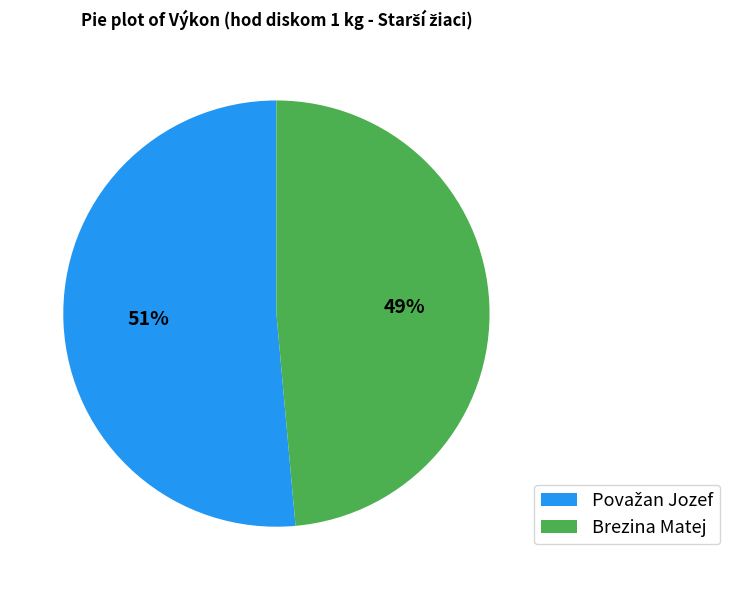

What percentage is the Brezina Matej slice, to the nearest percent?

49%